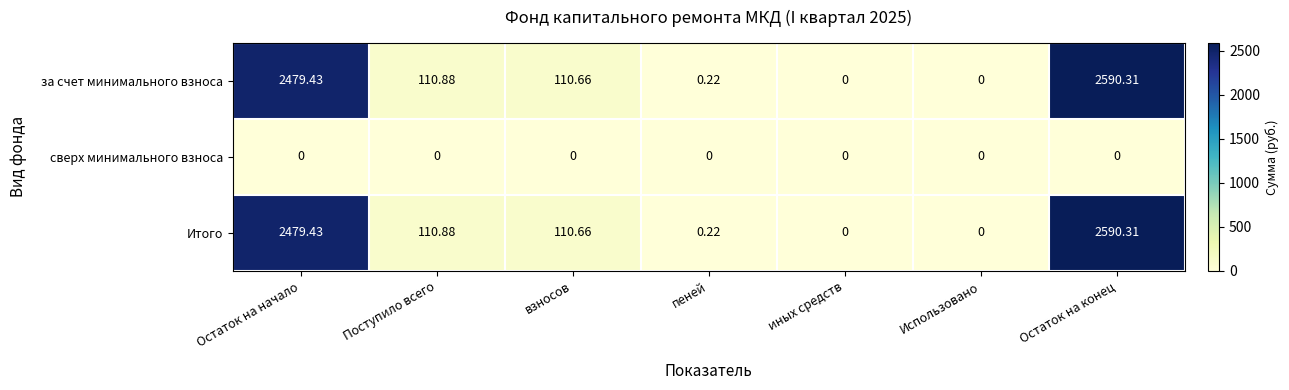

At which category does the chart reach its peak across all series?

Остаток на конец